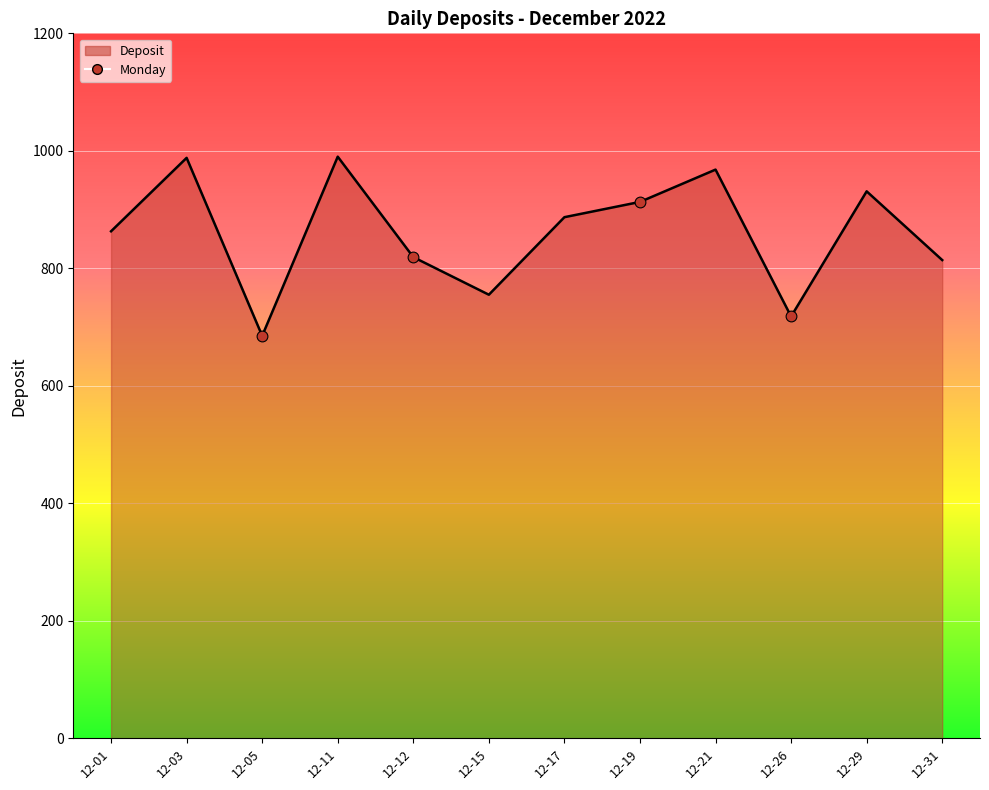

Approximately how many times larger is the value at 12-05 compared to 12-21?

0.7